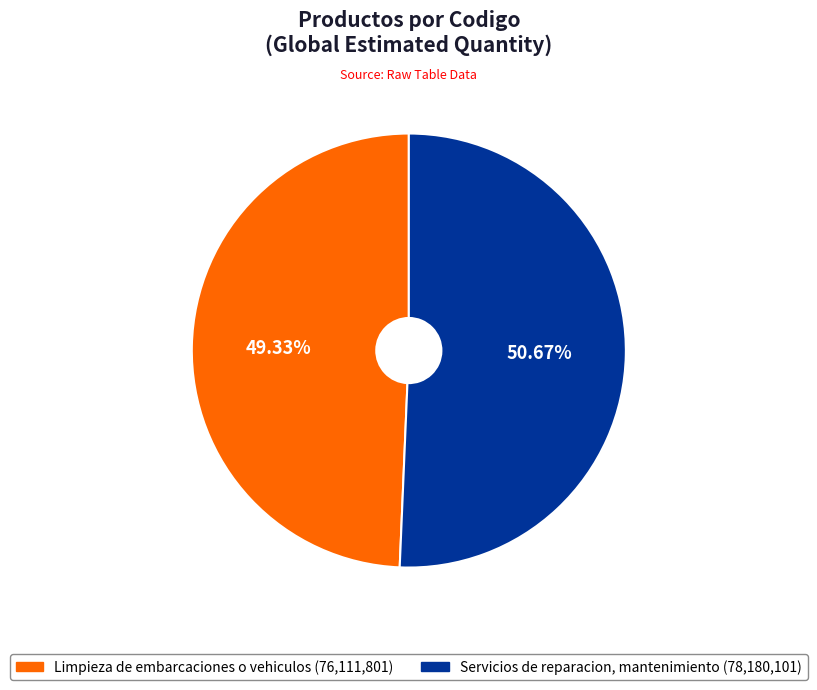

Does any single category account for the majority?

Yes